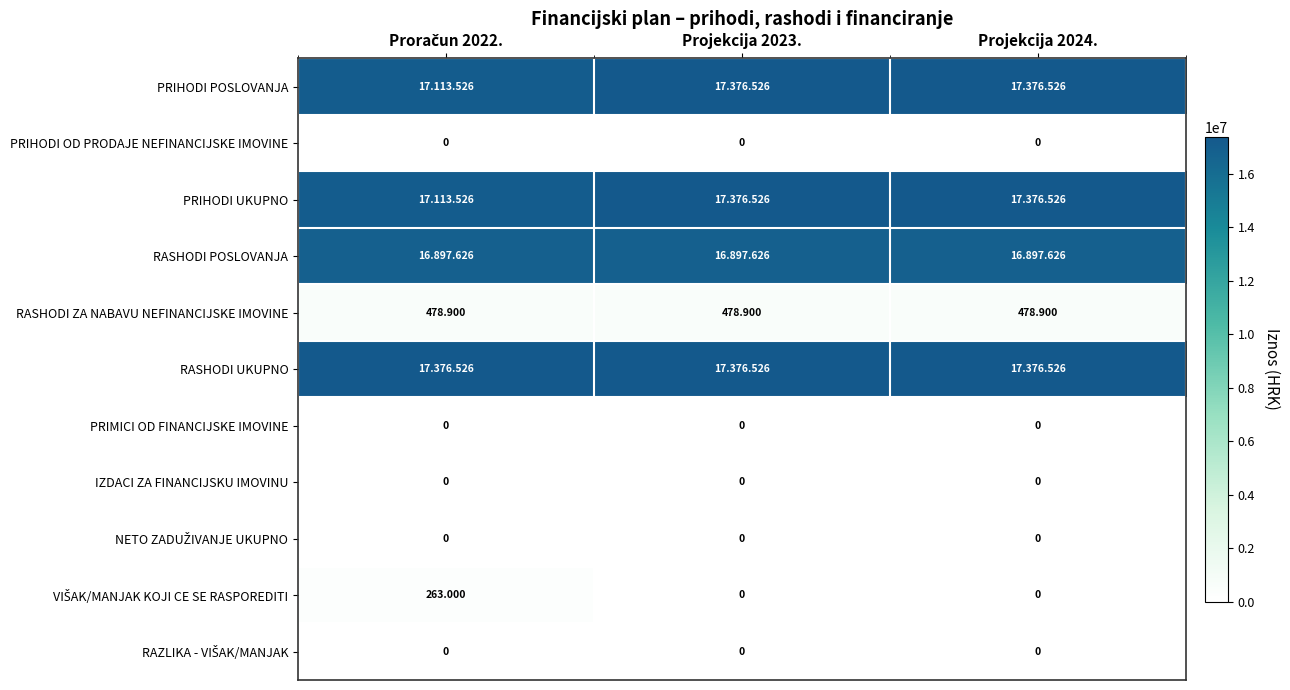

Is the value of PRIHODI POSLOVANJA at Projekcija 2024. greater than the value of RAZLIKA - VIŠAK/MANJAK at Projekcija 2024.?

Yes